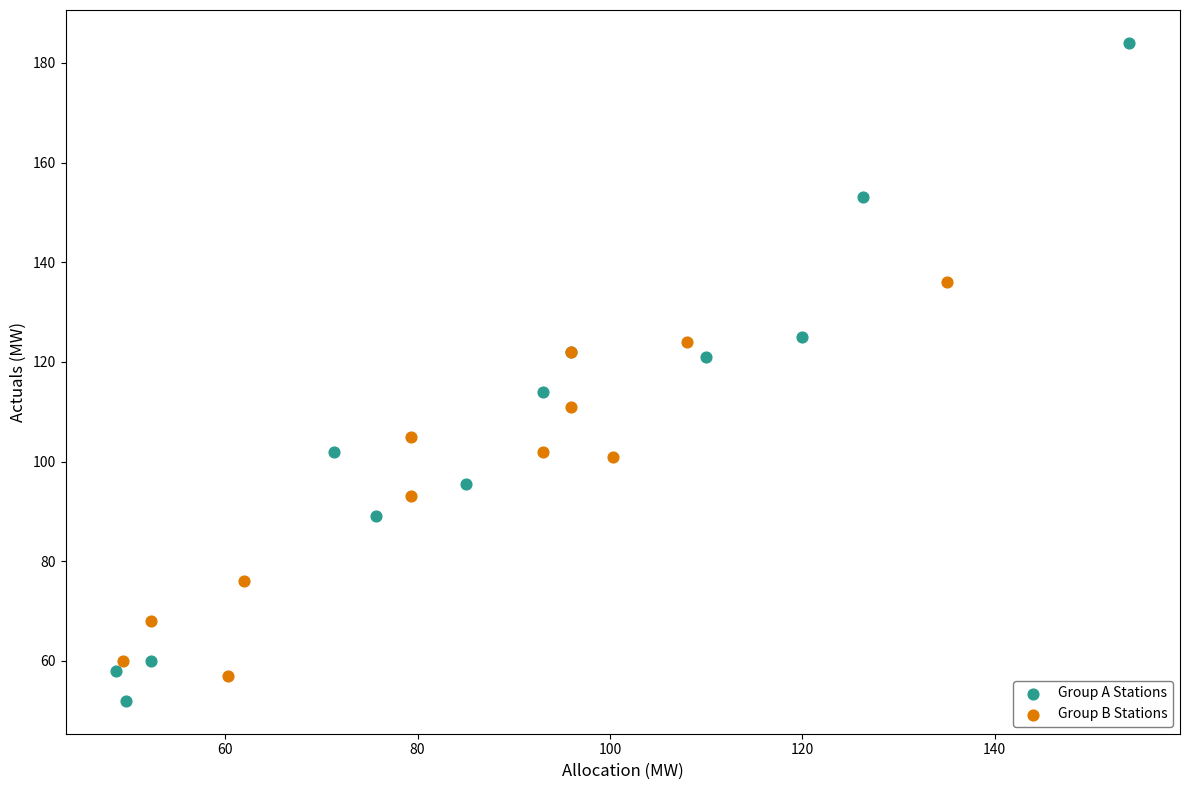

Which series reaches the minimum Y coordinate?

Group A Stations